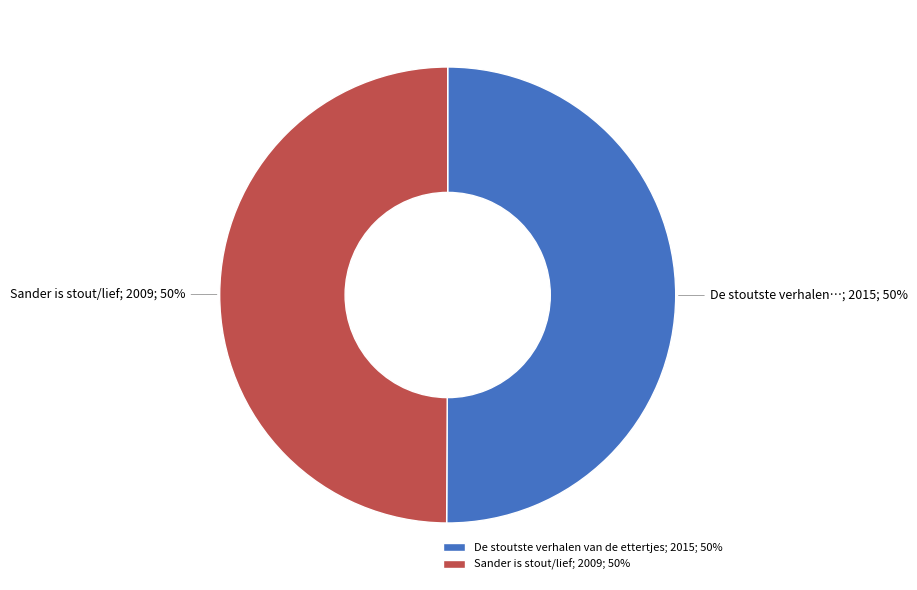

The De stoutste verhalen van de ettertjes slice represents 50% of the pie. True or false?

True